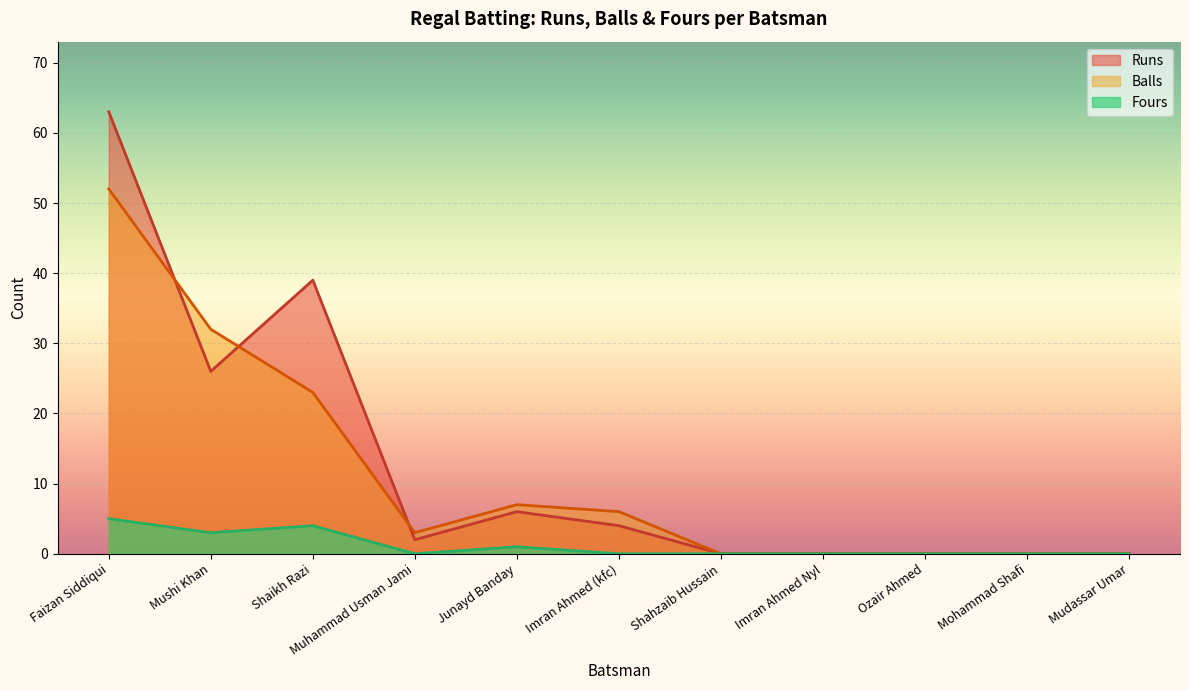

Which category has the lowest value across all series?

Shahzaib Hussain